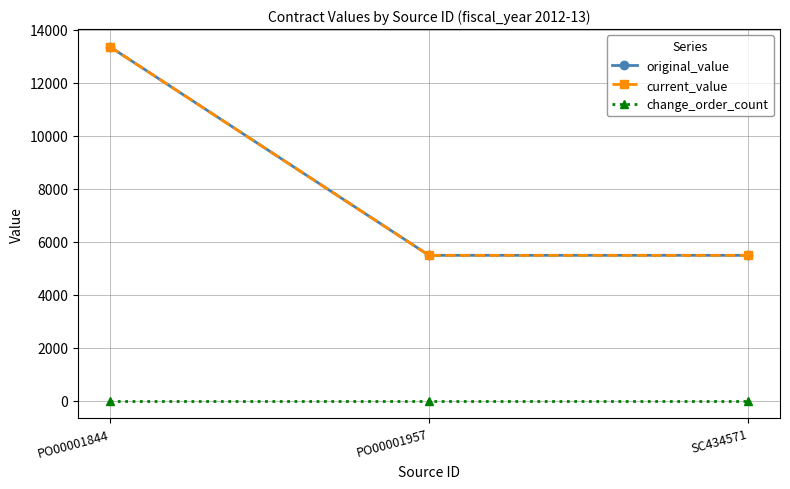

Does the chart have visible grid lines?

Yes